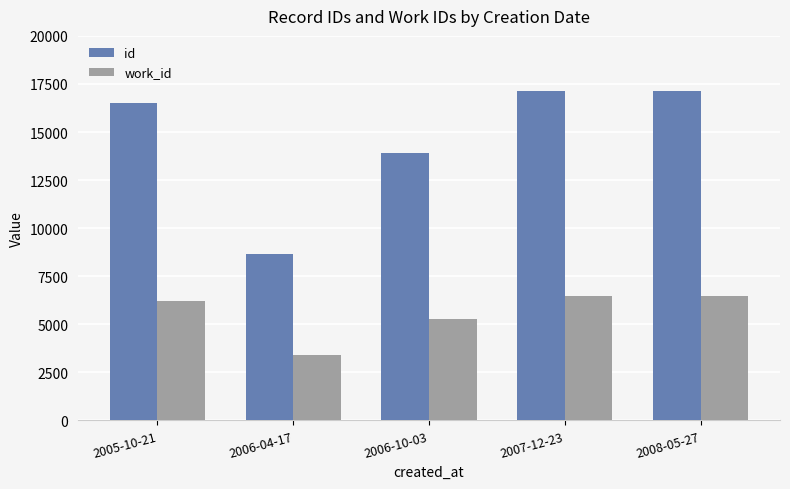

The value of id at 2007-12-23 is 17111. True or false?

True